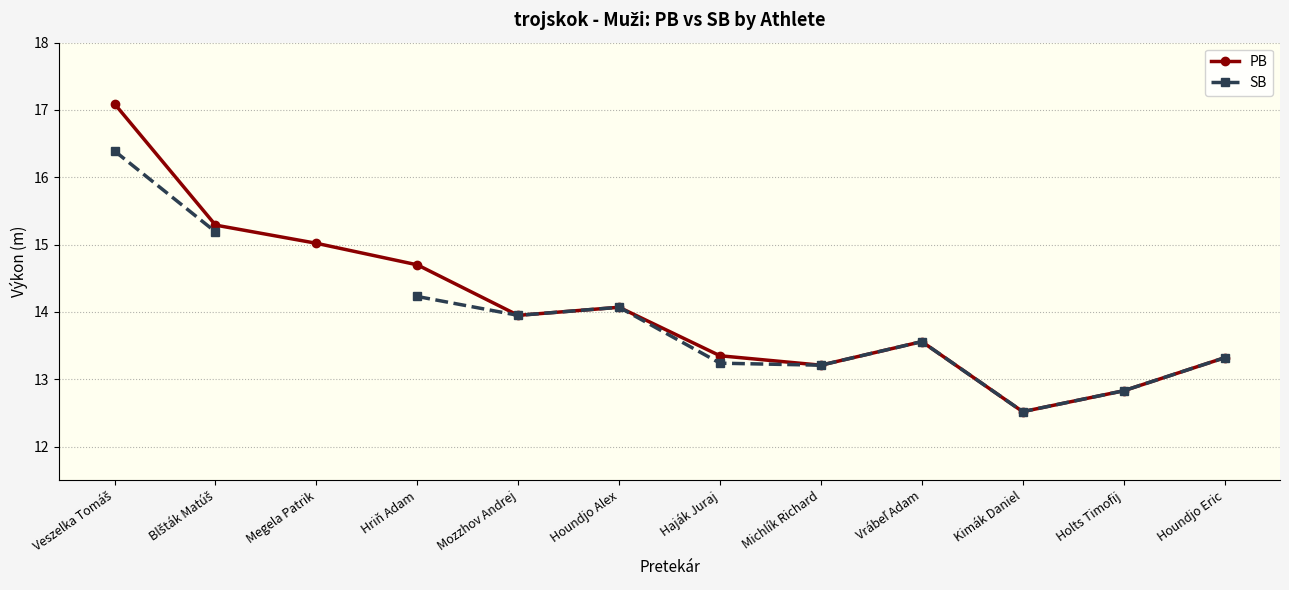

True or false: SB and PB intersect in this chart.

False